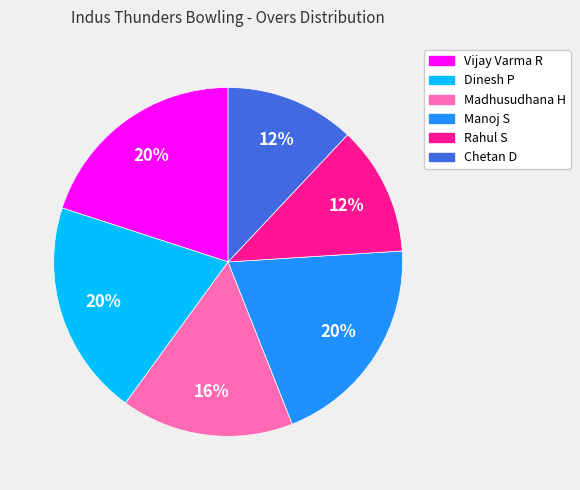

What is the ratio of the value at Chetan D to the value at Madhusudhana H?

0.8